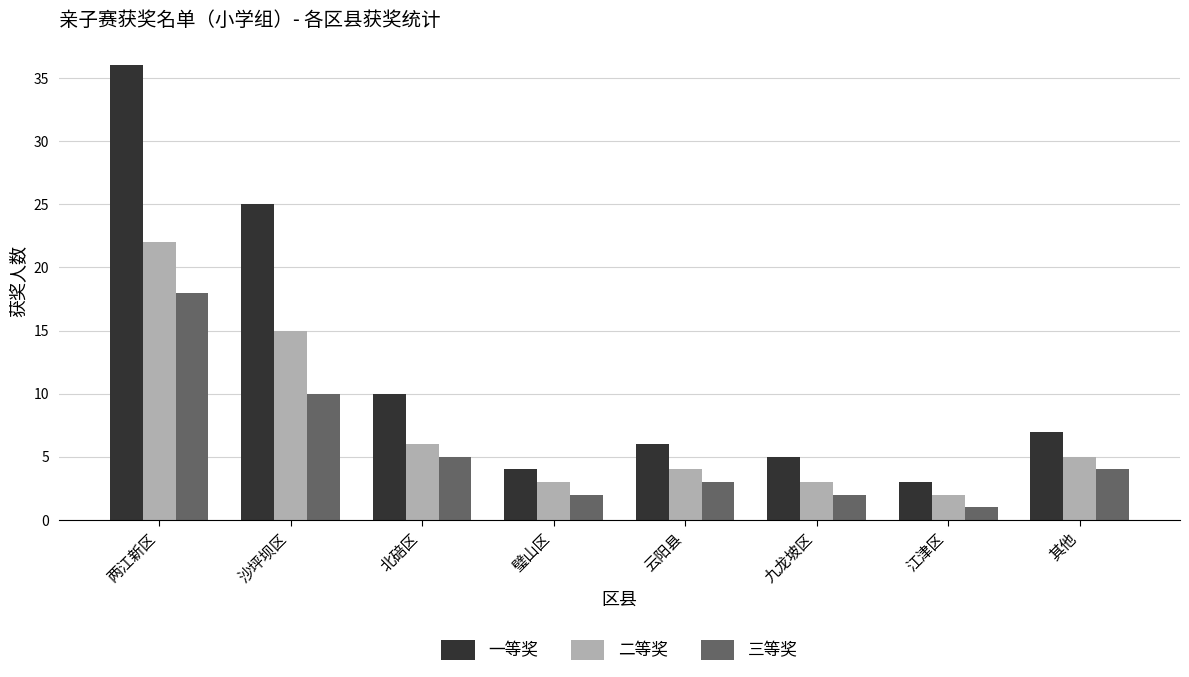

At which category is the sum across all series the highest?

两江新区